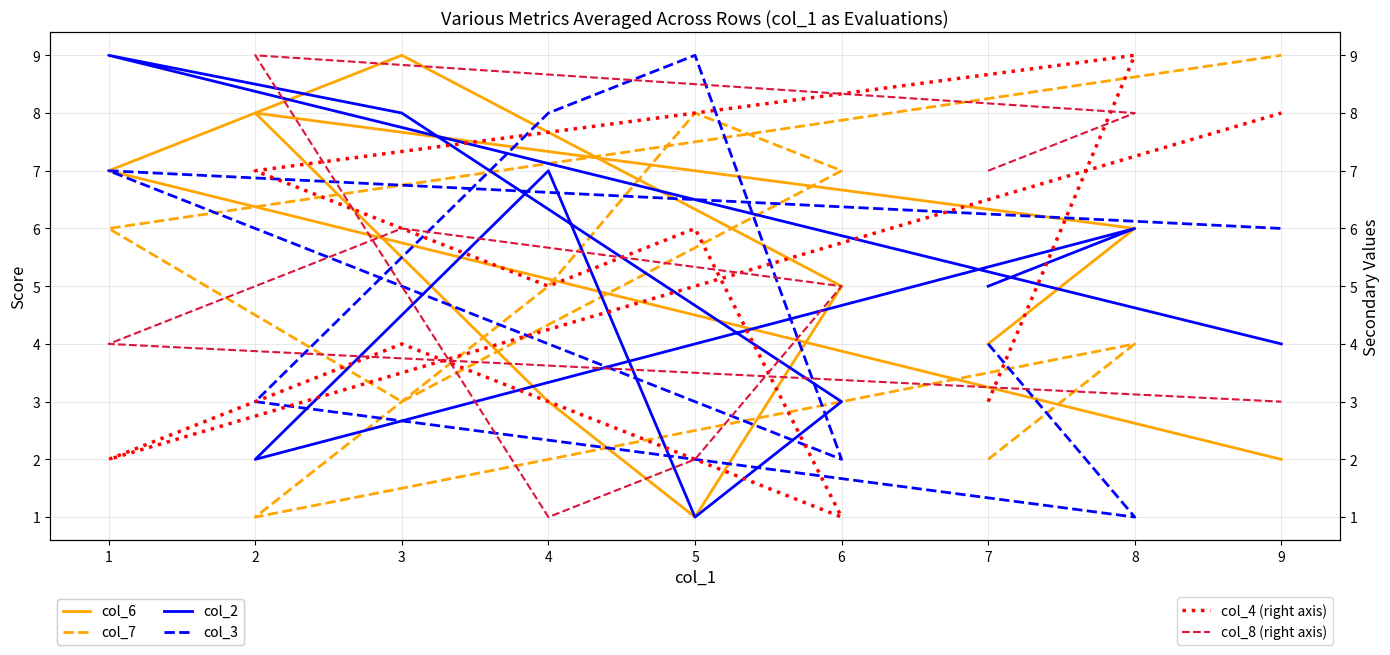

What is the maximum value shown in the chart?

9